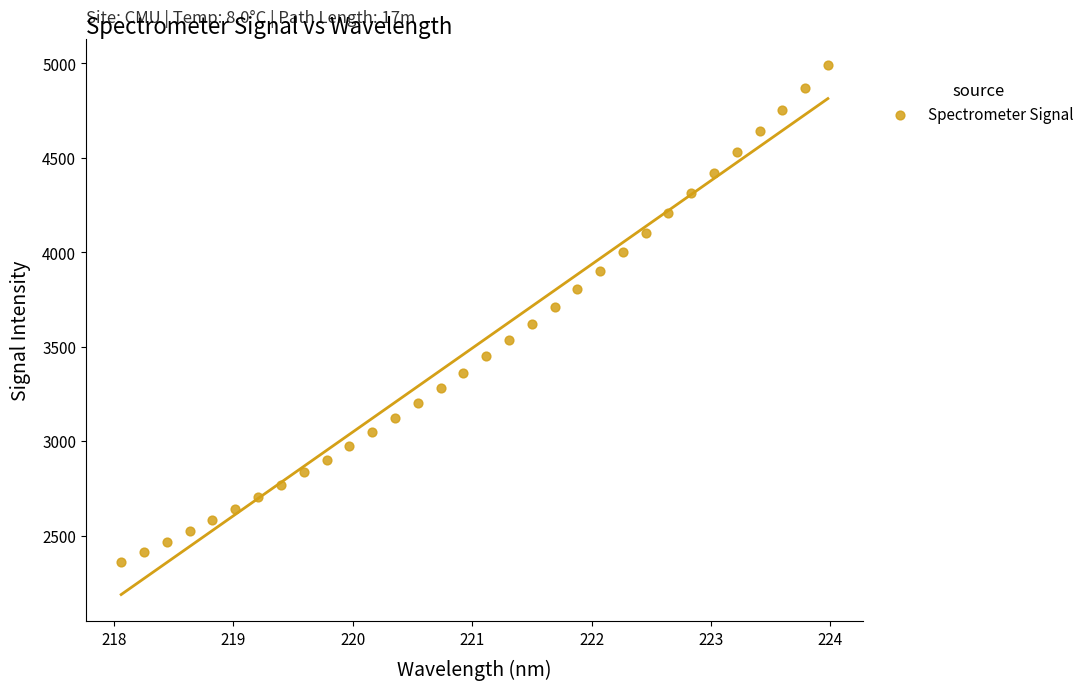

What is the range of X values (max minus min)?

5.9